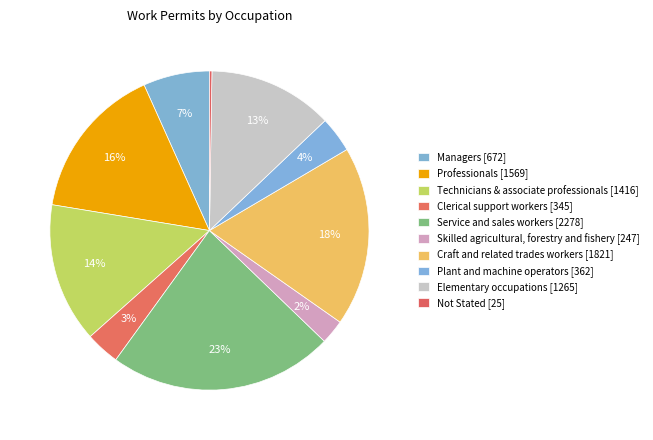

Which category has the biggest portion of the pie?

Service and sales workers